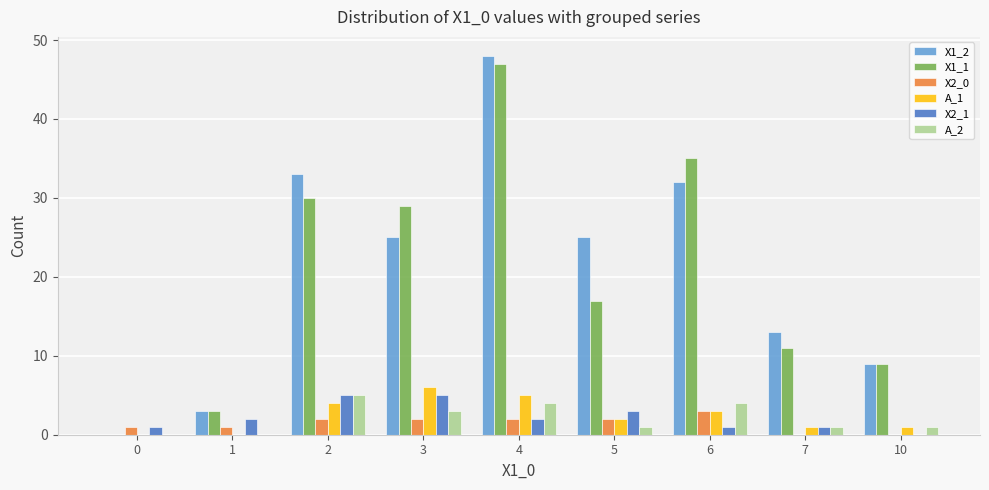

Is it true that X1_2 equals 48 at 4?

True